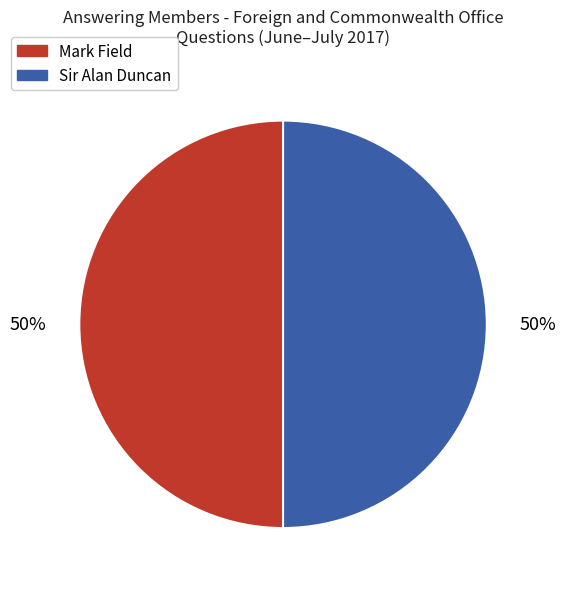

To the nearest percent, what is the combined percentage of Sir Alan Duncan and Mark Field?

100%